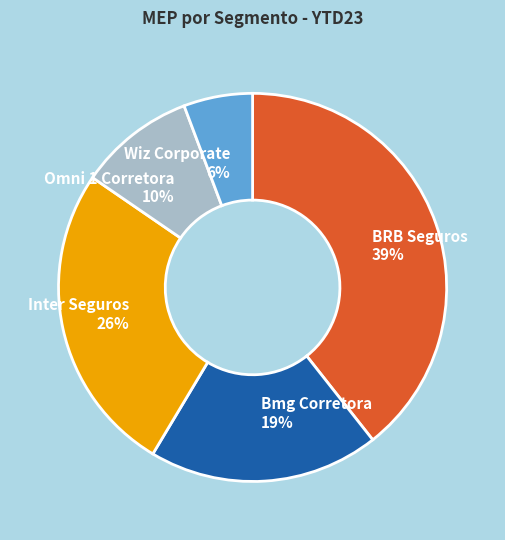

Is it true that Bmg Corretora is 19% of the pie?

True